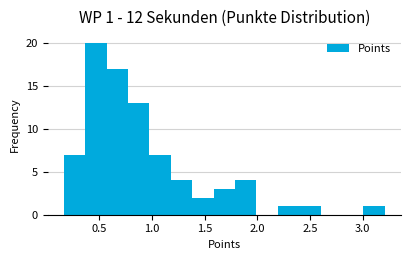

Which range on the x-axis has the tallest bar?

0.35 to 0.55